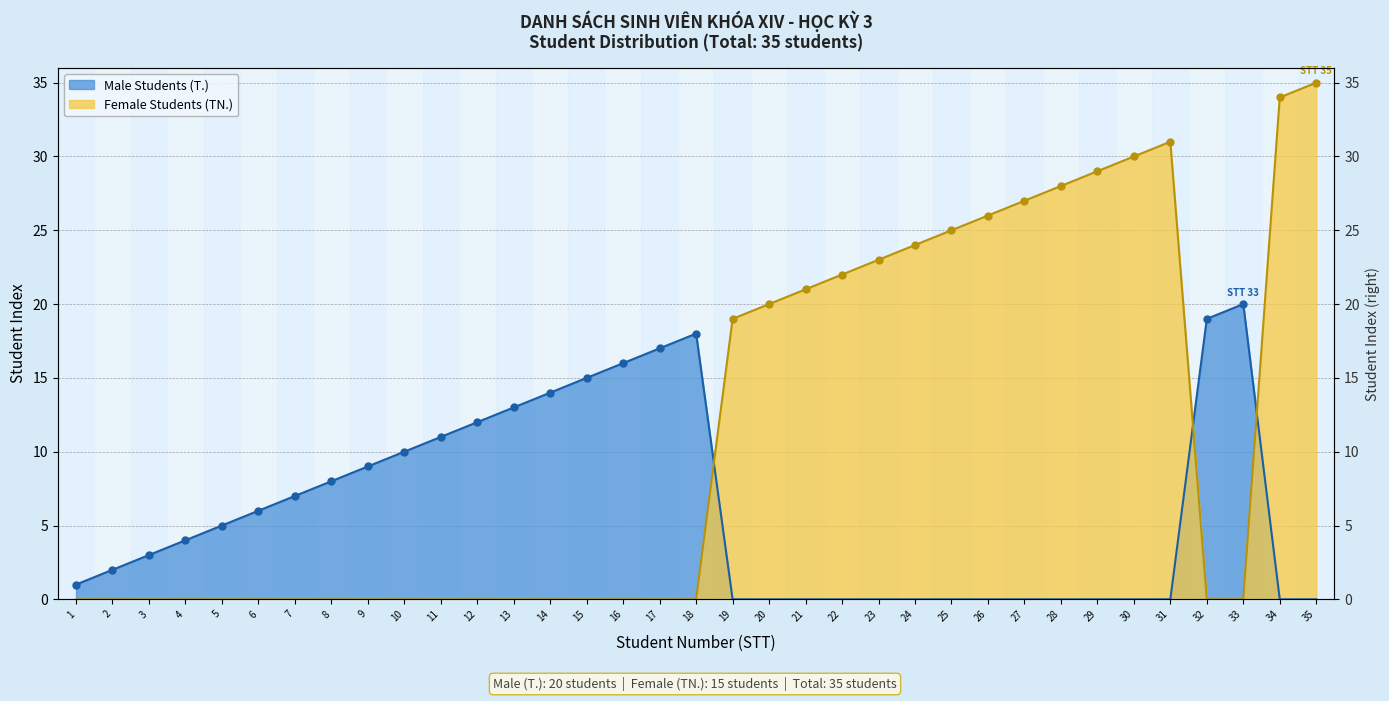

What is the value of the Female Students (TN.) point at the 19th from the left?

19